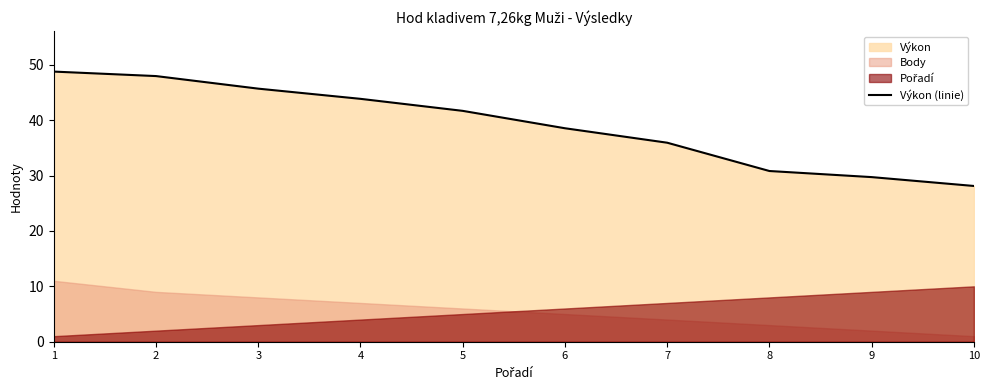

How many lines are shown in the chart?

1